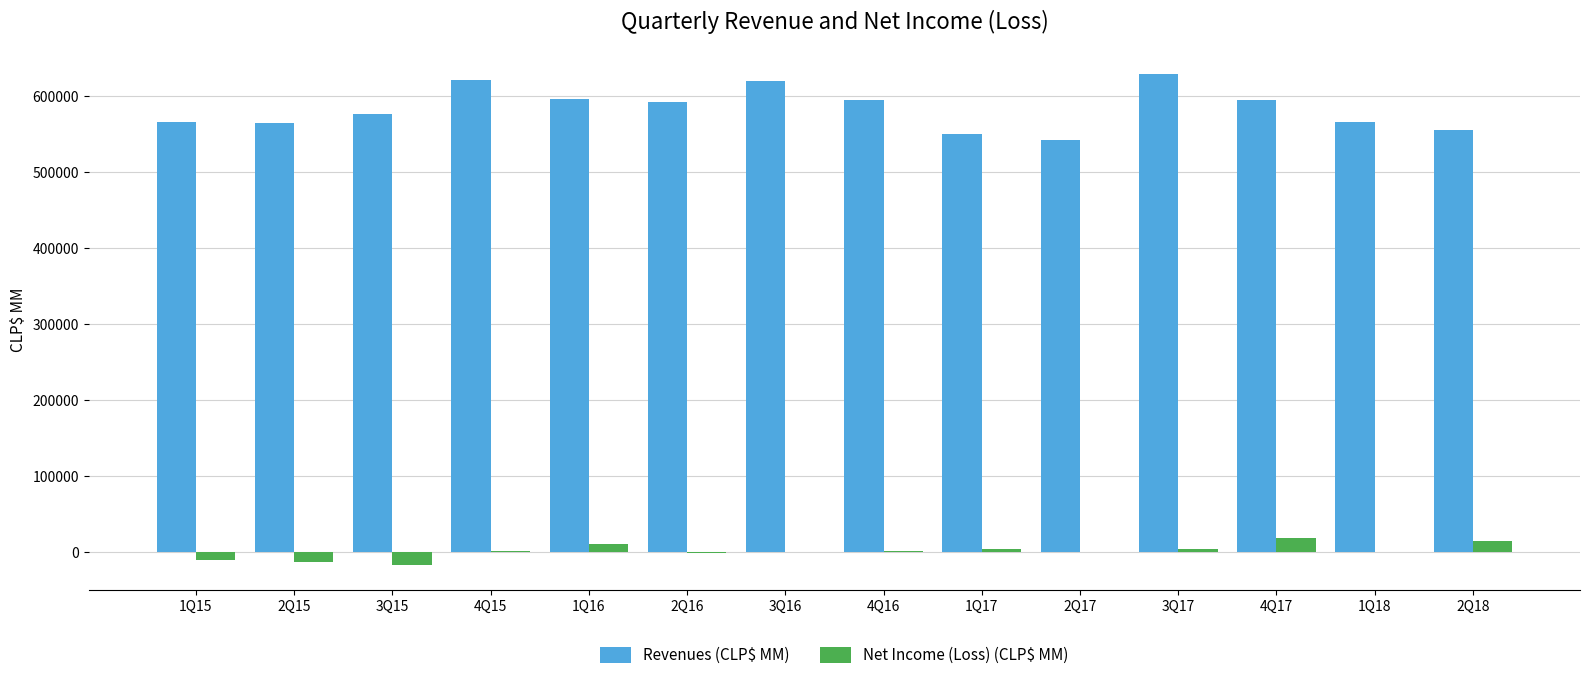

Which series has the largest range (max minus min)?

Revenues (CLP$ MM)